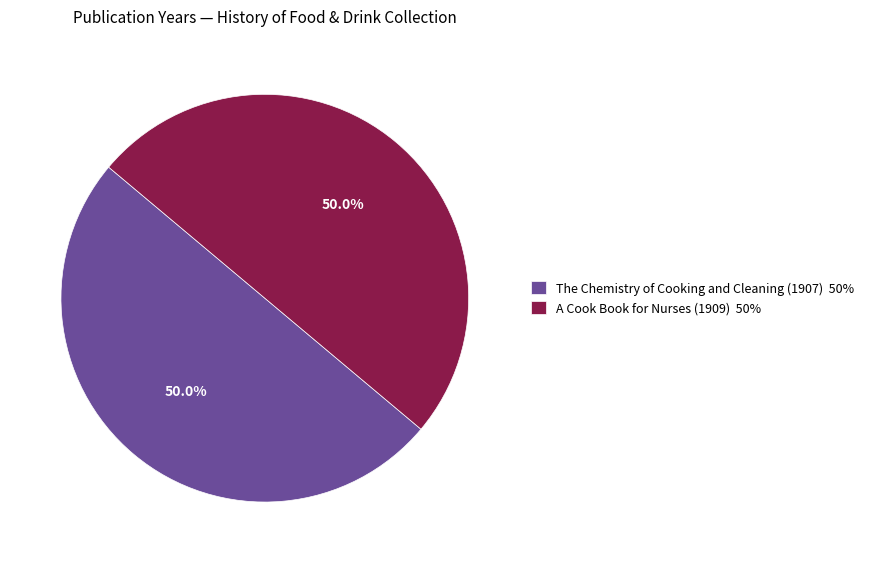

How many segments does this pie chart have?

2